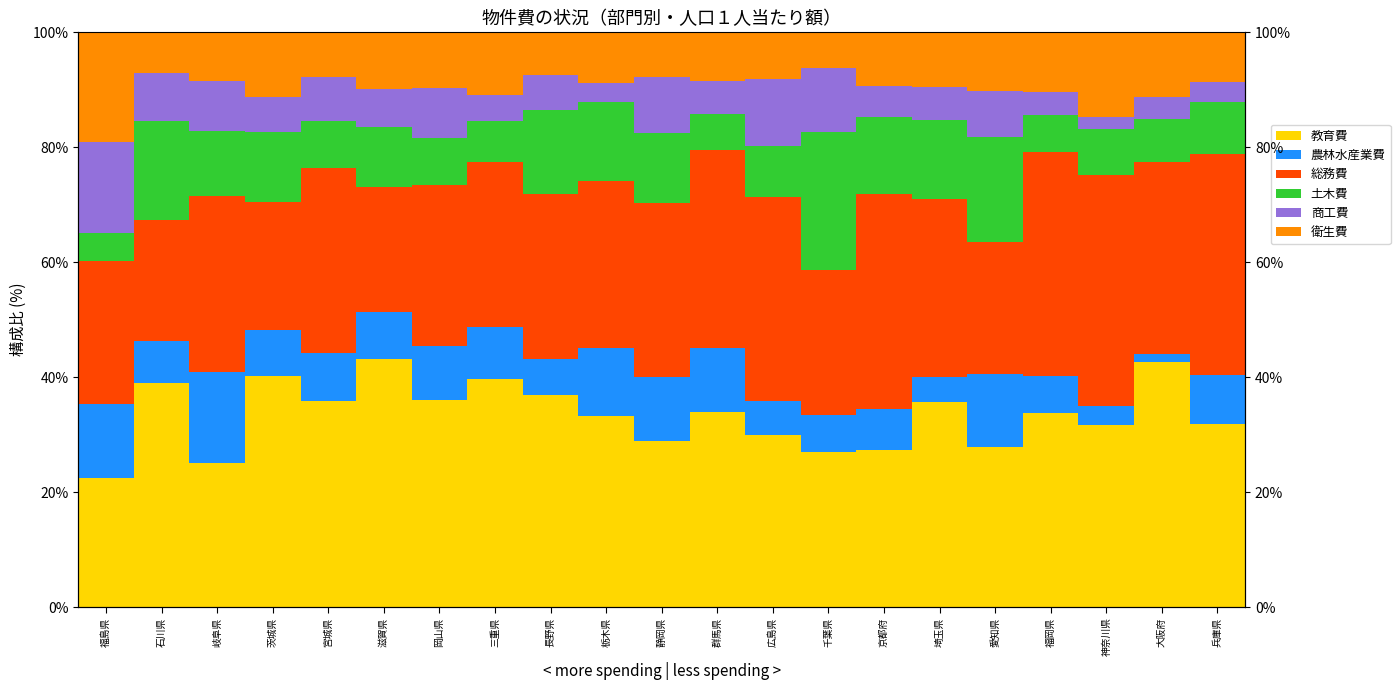

Which series has the largest range (max minus min)?

教育費